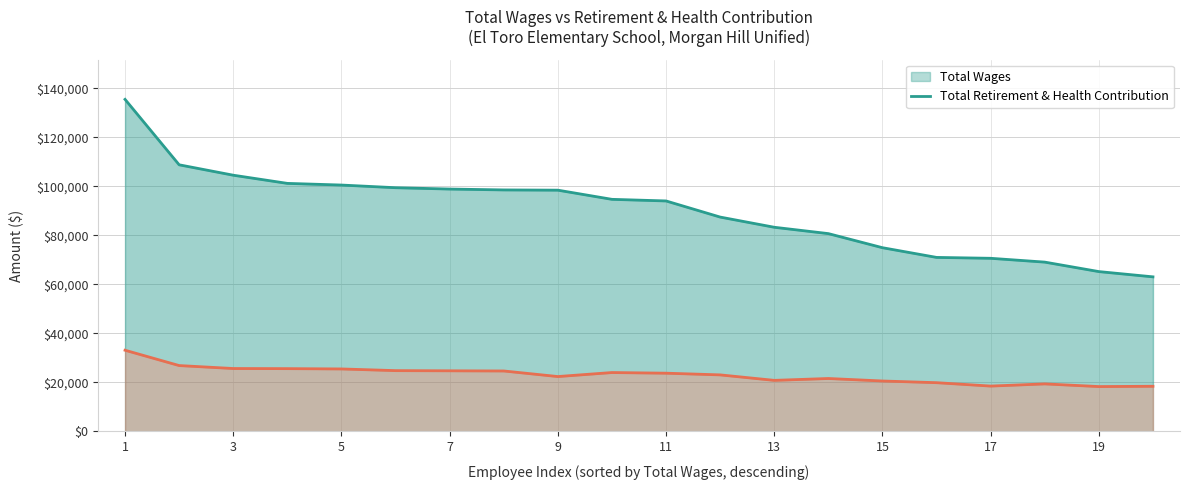

What is the maximum value for Total Retirement & Health Contribution?

33120